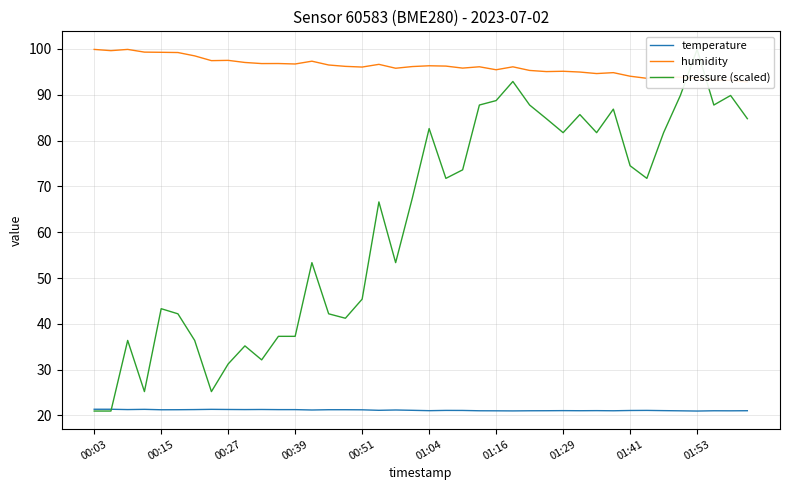

The value of temperature at 01:29 is 11.3. True or false?

False